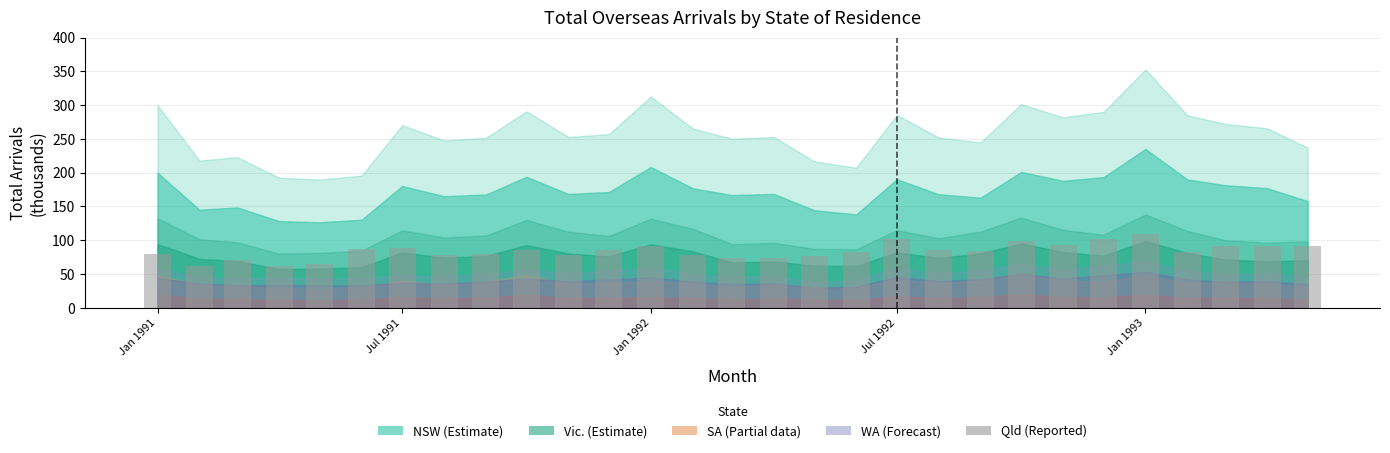

What is the sum of all values?

2431.1